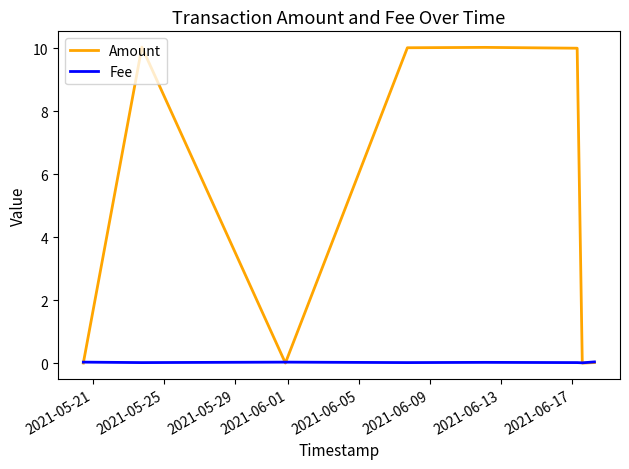

What is the maximum value shown in the chart?

10.0